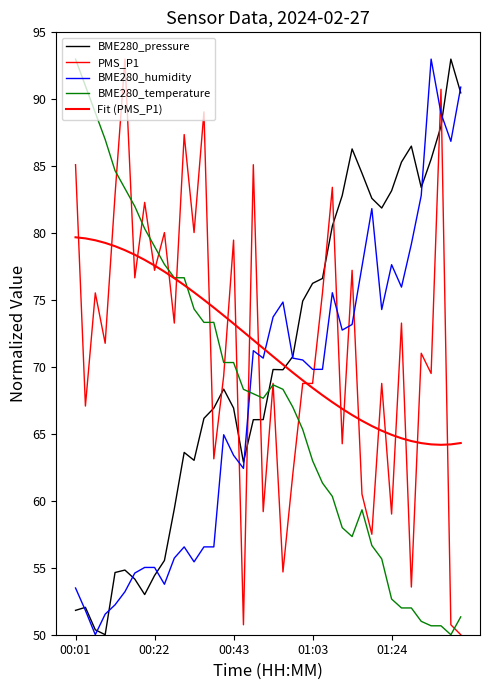

Where does the PMS_P1 series first go above 71?

00:01